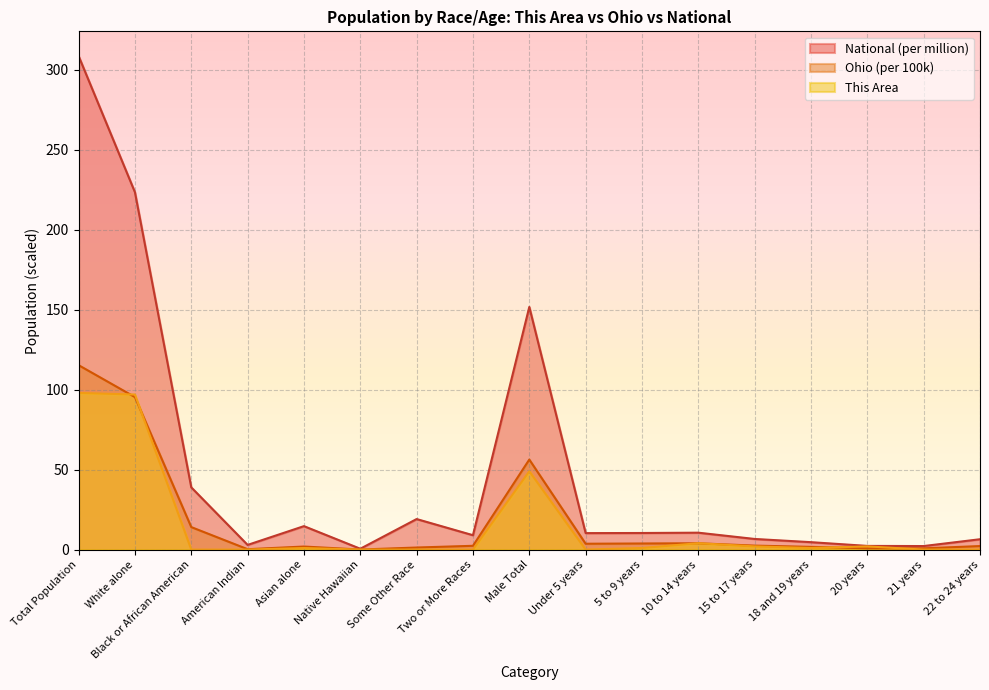

List the labels in order of This Area value, largest first.

Total Population, White alone, Male Total, 10 to 14 years, 15 to 17 years, 20 years, Asian alone, 5 to 9 years, 18 and 19 years, Black or African American, American Indian, Native Hawaiian, Some Other Race, Two or More Races, Under 5 years, 21 years, 22 to 24 years